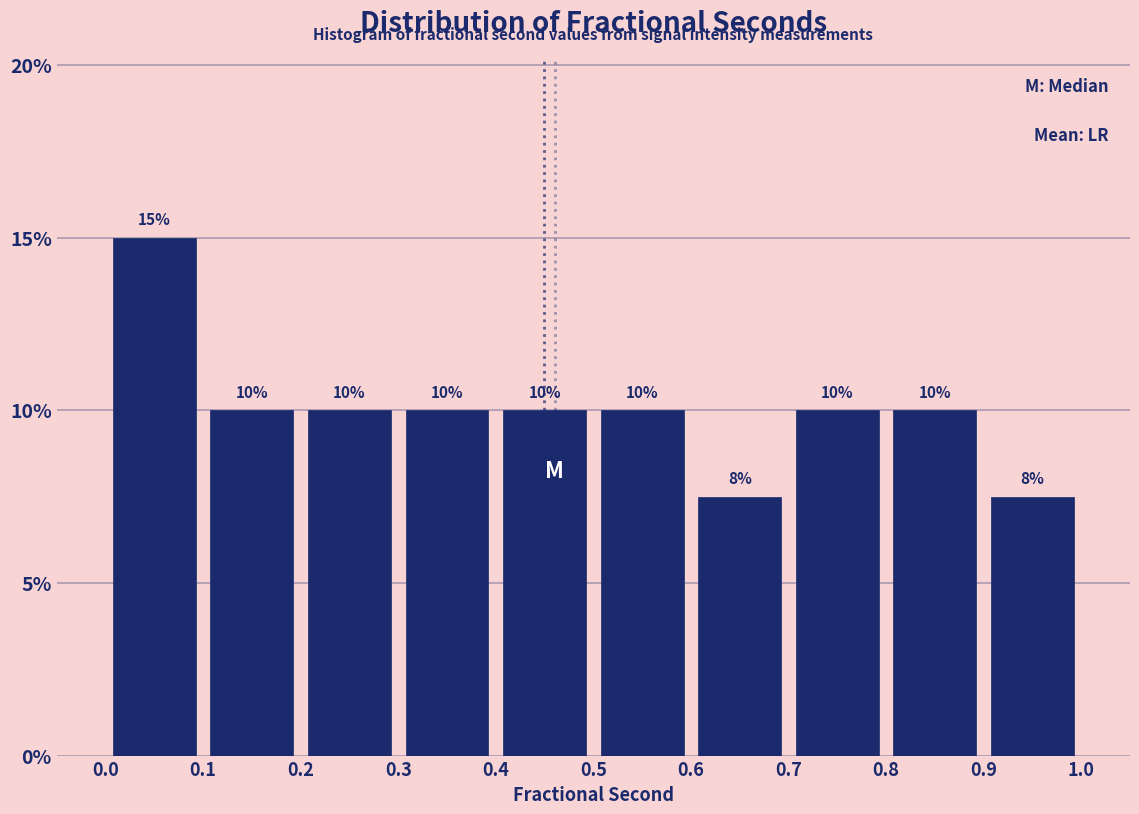

Over which range of the x-axis is the bar tallest?

0.0 to 0.1